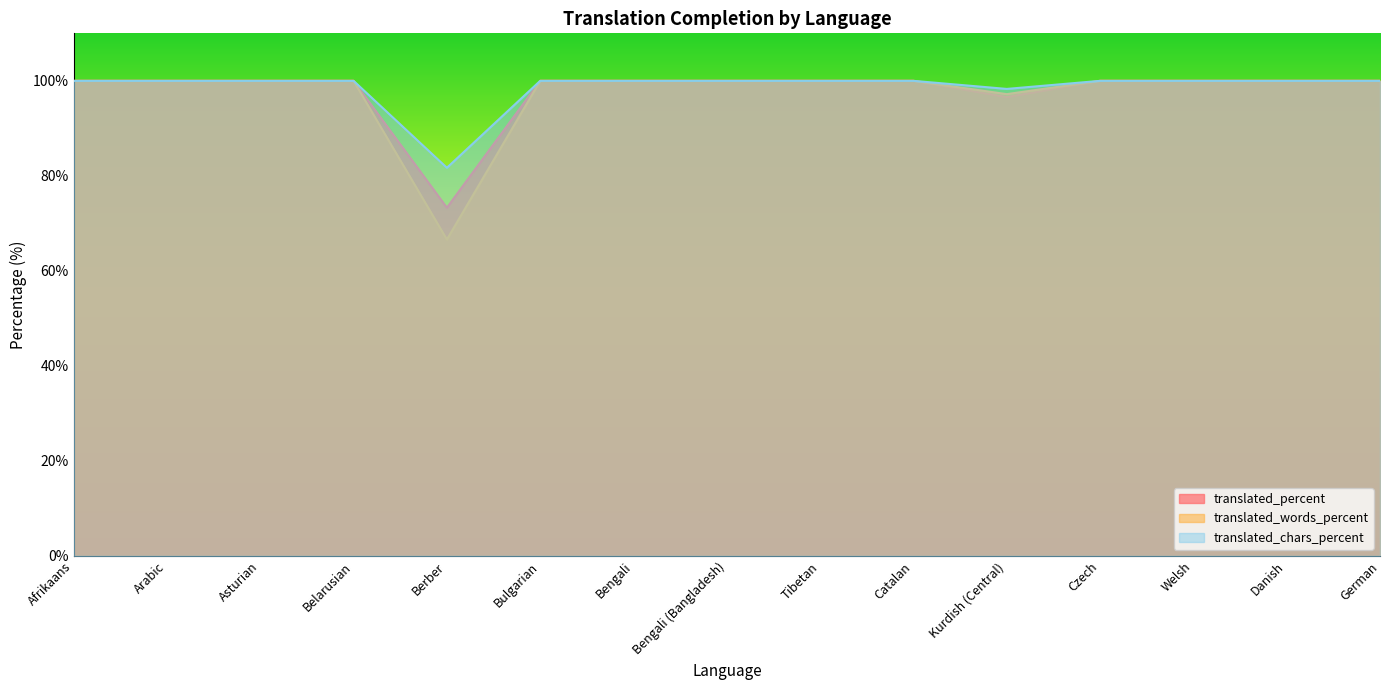

Which series has the widest spread of values?

translated_words_percent